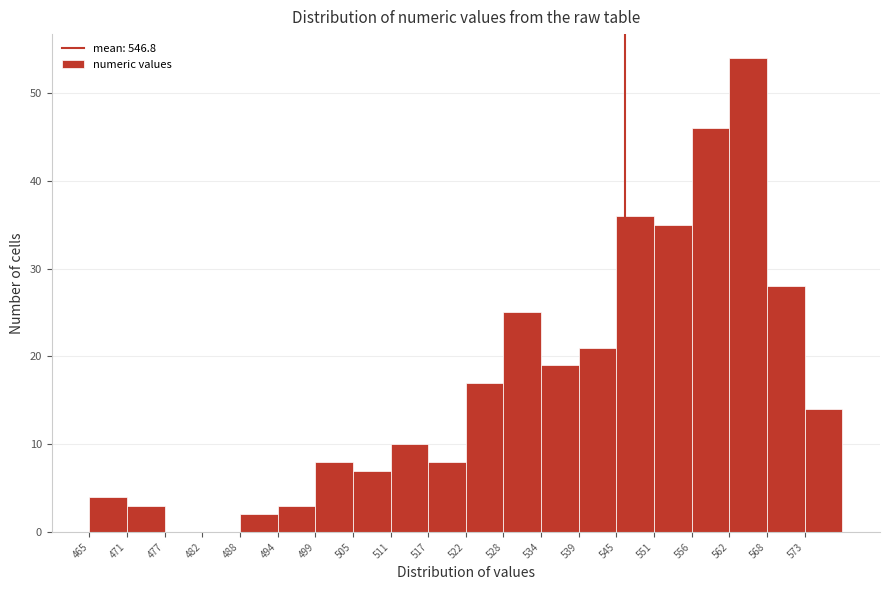

Reading left to right, transcribe this chart: for each bar, give the range it covers on the x-axis and its height. Neither the bar edges nor the heights are printed on the chart, so give them approximately, as read against the axes.

466 to 472: 4
472 to 477: 3
477 to 483: 0
483 to 489: 0
489 to 494: 2
494 to 500: 3
500 to 506: 8
506 to 511: 7
511 to 517: 10
517 to 523: 8
523 to 528: 17
528 to 534: 25
534 to 540: 19
540 to 545: 21
545 to 551: 36
551 to 557: 35
557 to 563: 46
563 to 568: 54
568 to 574: 28
574 to 580: 14